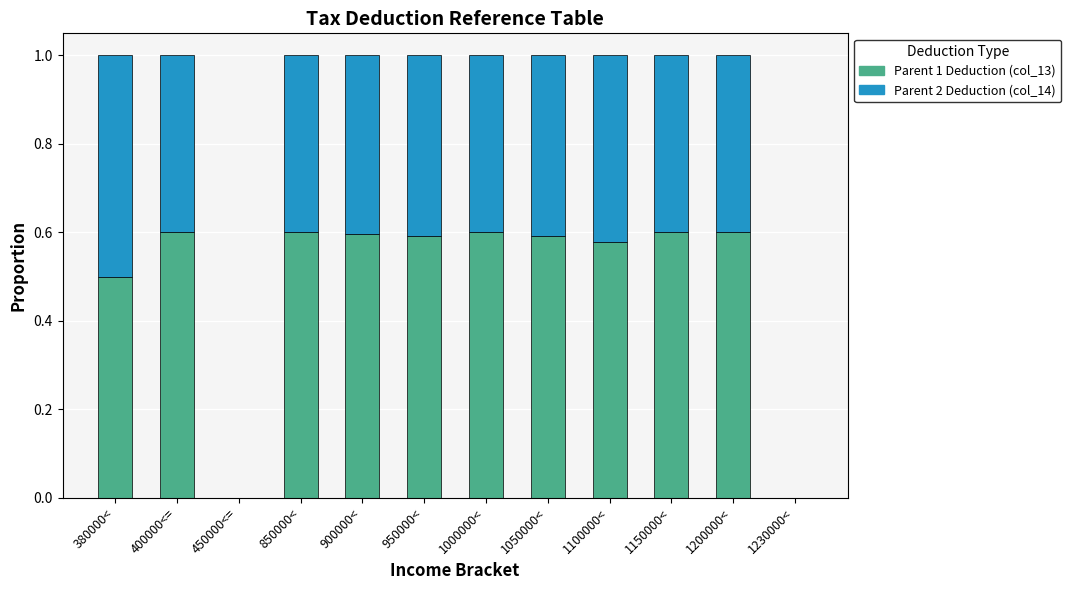

What is the total value across all series at 1100000<?

1.0